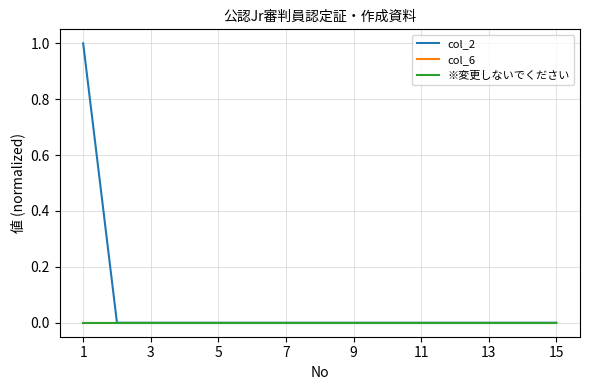

Does the chart have visible grid lines?

Yes